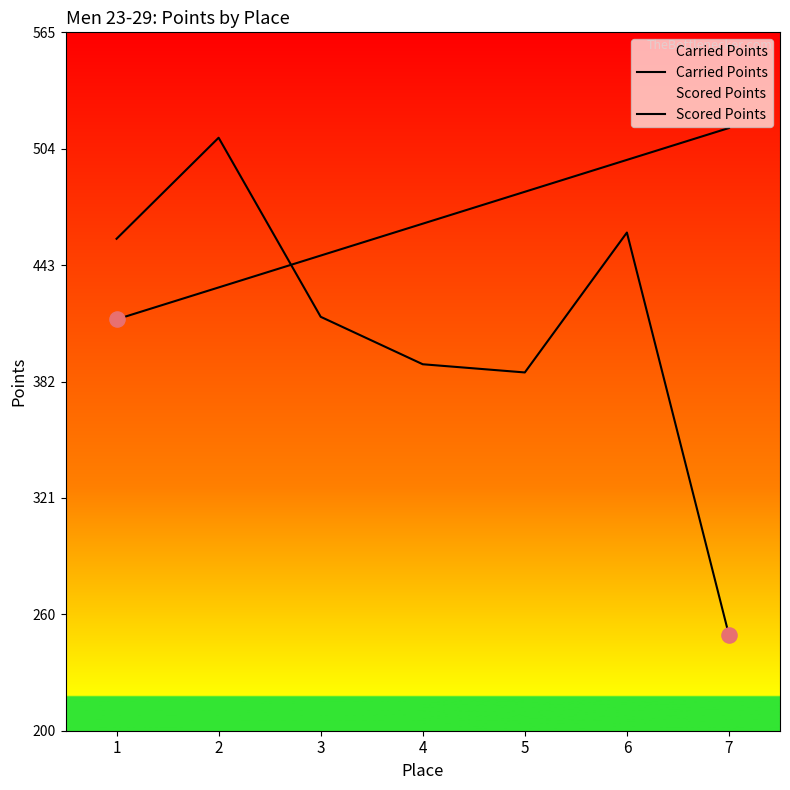

What is the total value across all series at 2?

941.6